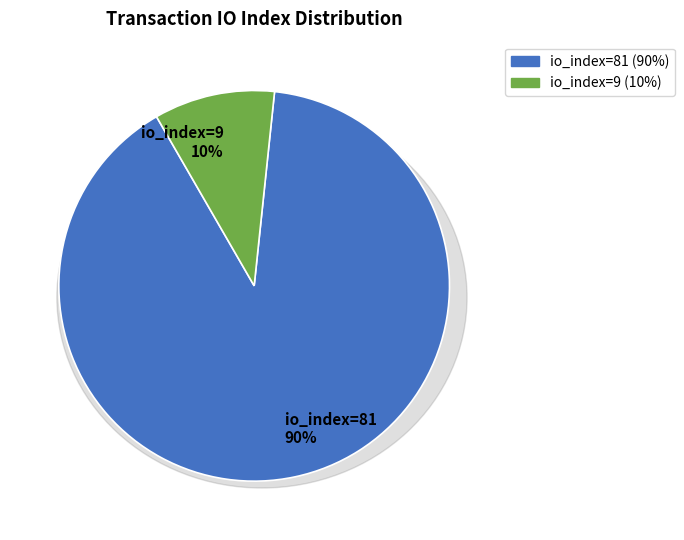

To the nearest percent, what is the difference between the io_index=9 and io_index=81 slice percentages?

80%